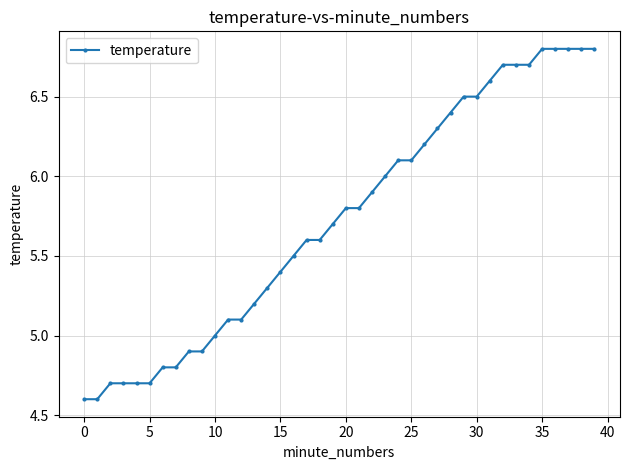

What is the value of the 18th point from the left?

5.6